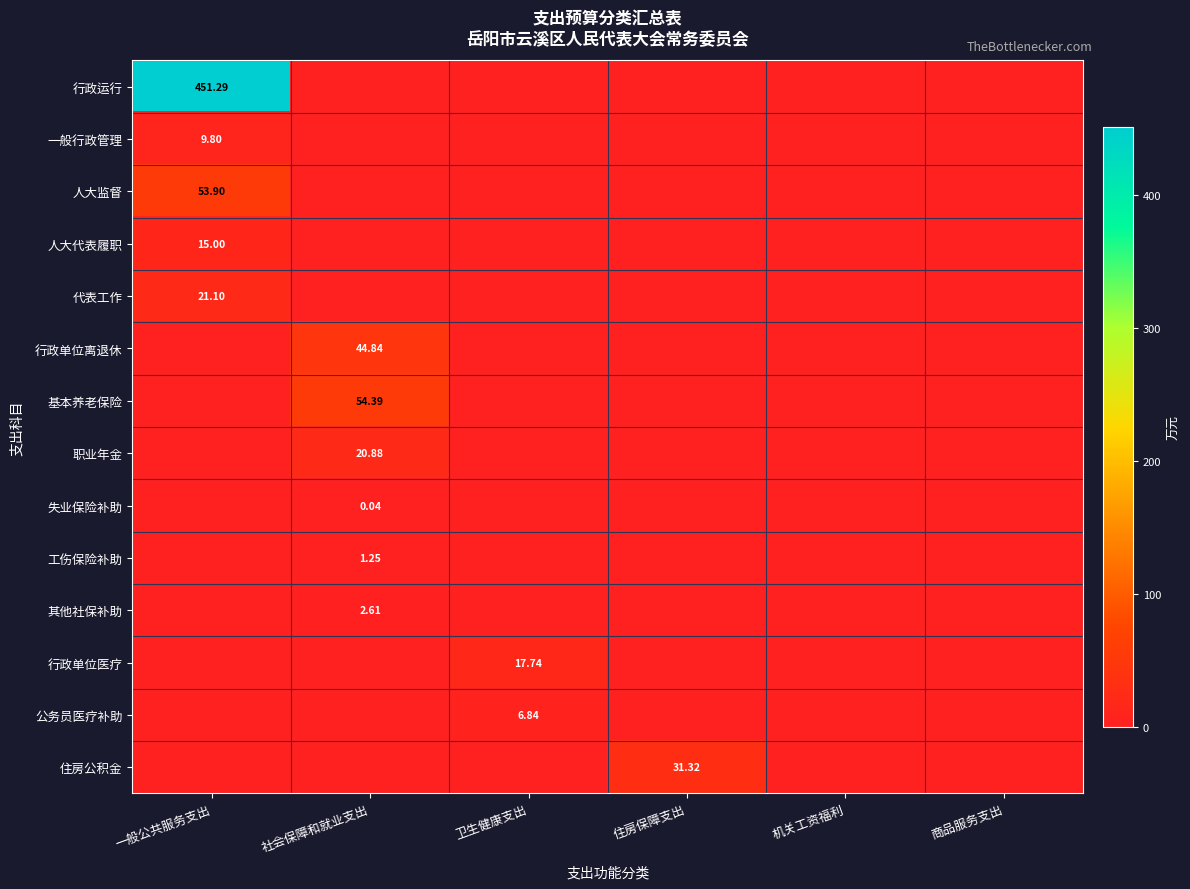

What is the spread (max minus min) of values at 住房保障支出?

31.3